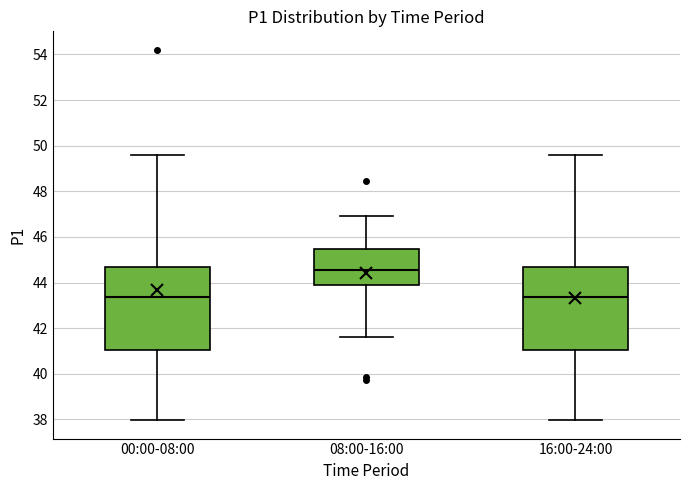

Reading left to right, read every box against the y-axis: the position of its median line, the range the box covers, and the ends of its whiskers. The values are not printed on the chart, so give them approximately, as read against the axis.

00:00-08:00: median 43.4, box 41.0 to 44.6, whiskers 38.0 to 49.6
08:00-16:00: median 44.6, box 44.0 to 45.4, whiskers 41.6 to 47.0
16:00-24:00: median 43.4, box 41.0 to 44.6, whiskers 38.0 to 49.6